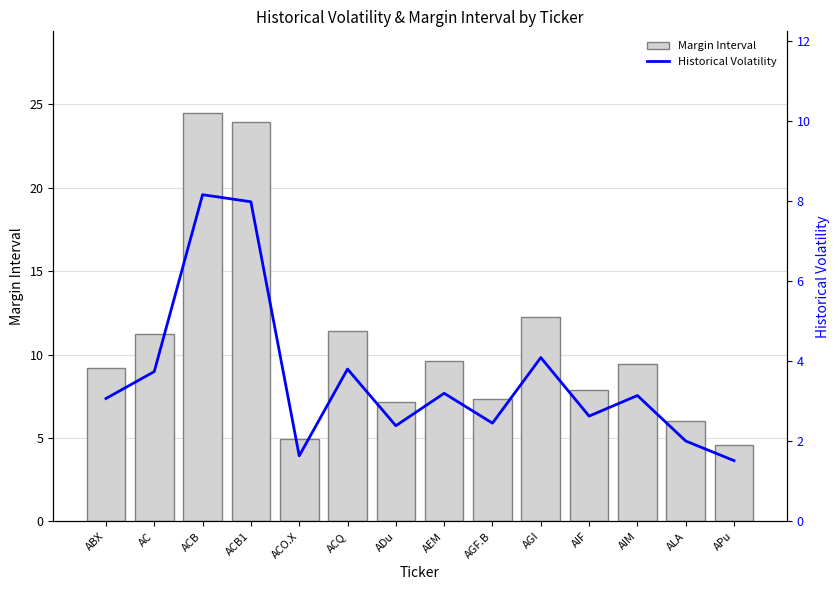

Are the bars horizontal?

No